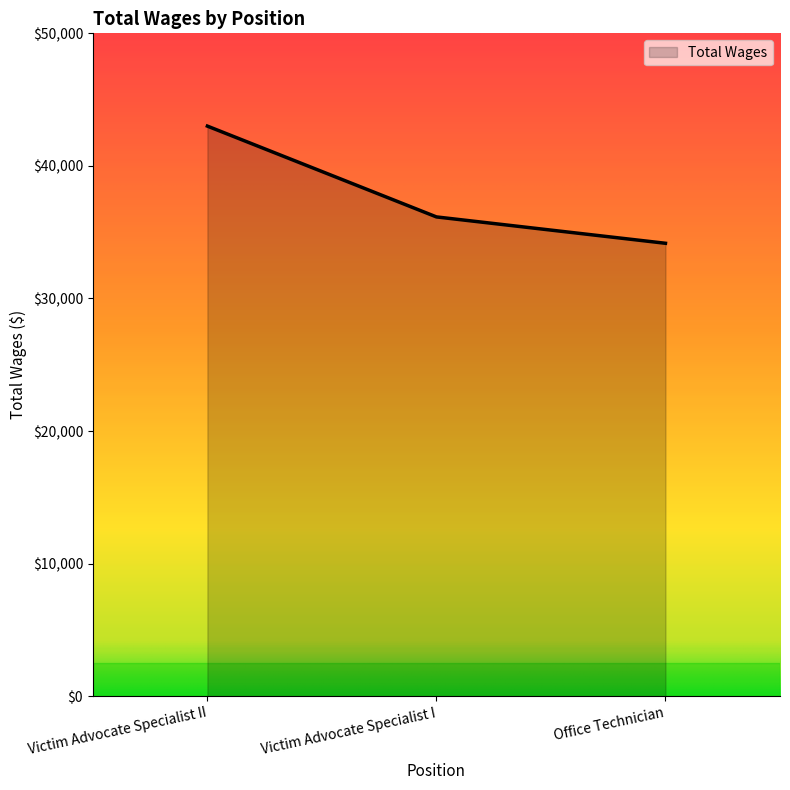

Which category has the highest value across all series?

Victim Advocate Specialist II